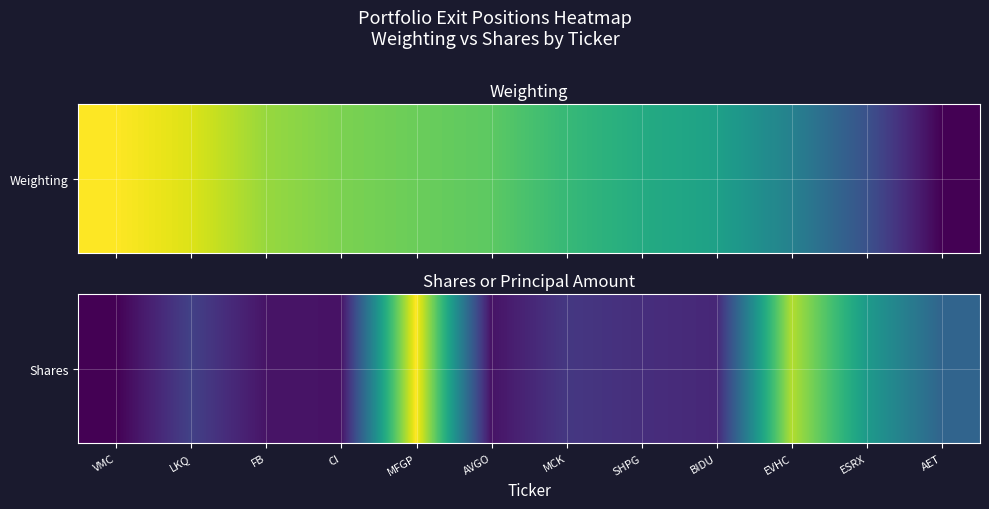

What is the greatest value displayed?

1.0